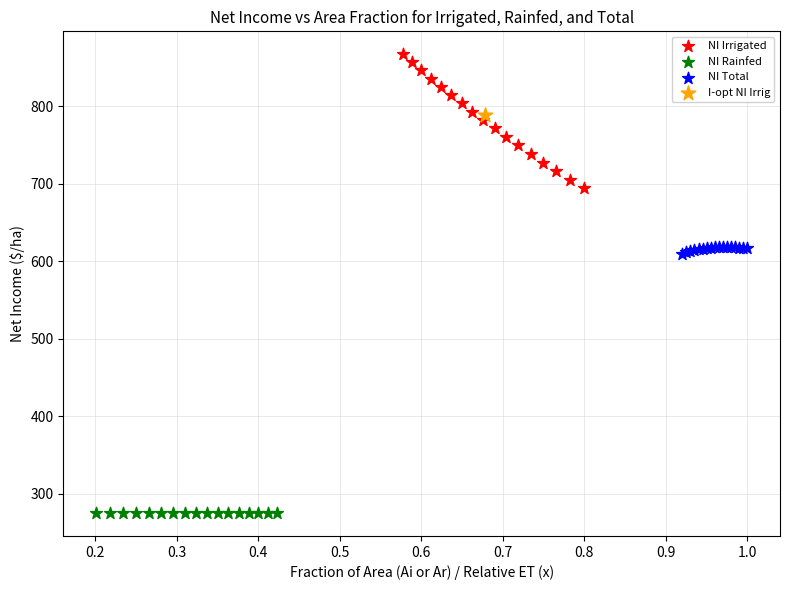

What are all the series names shown in the legend?

NI Irrigated, NI Rainfed, NI Total, I-opt NI Irrig